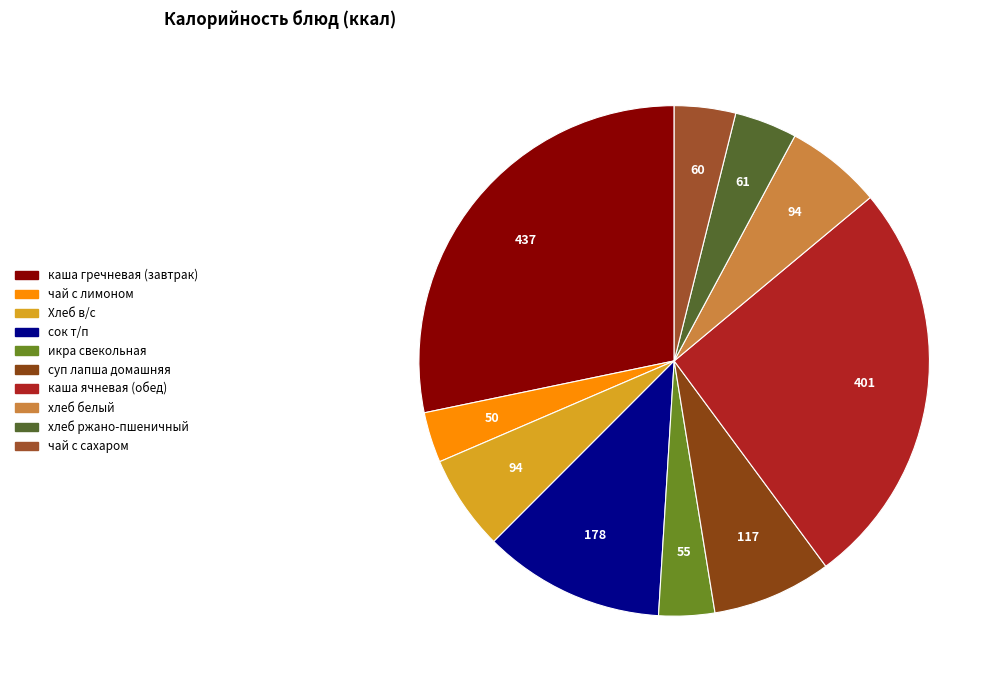

Rank the categories by value from lowest to highest.

чай с лимоном, икра свекольная, чай с сахаром, хлеб ржано-пшеничный, Хлеб в/с, хлеб белый, суп лапша домашняя, сок т/п, каша ячневая (обед), каша гречневая (завтрак)